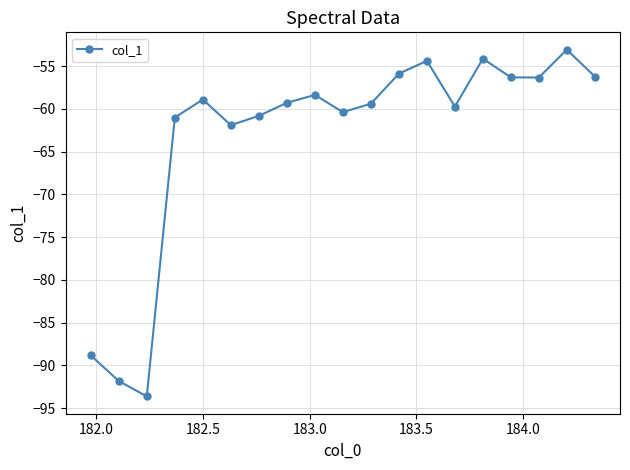

What is the maximum value shown in the chart?

-53.1